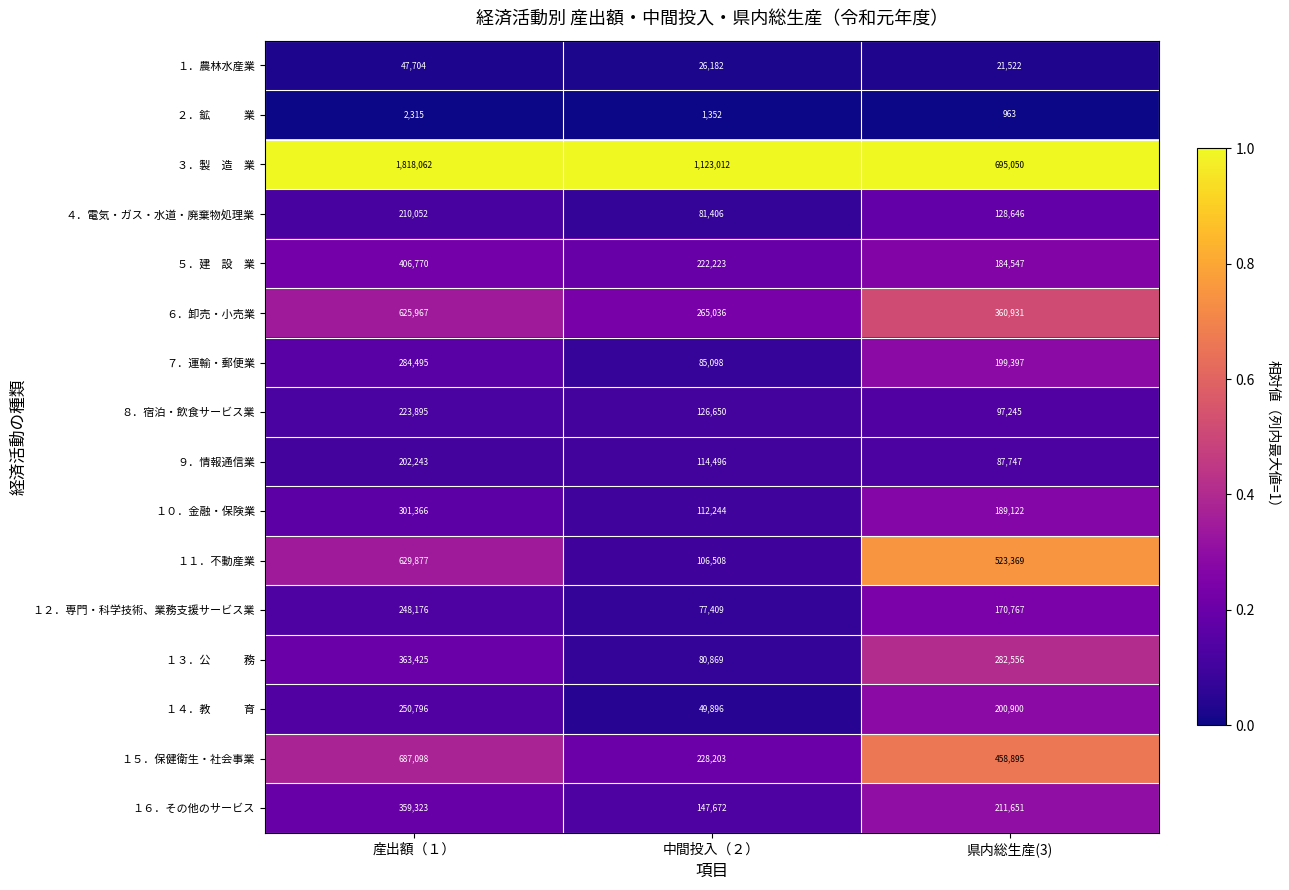

Where does the ８．宿泊・飲食サービス業 series first go above 126650?

産出額（１）